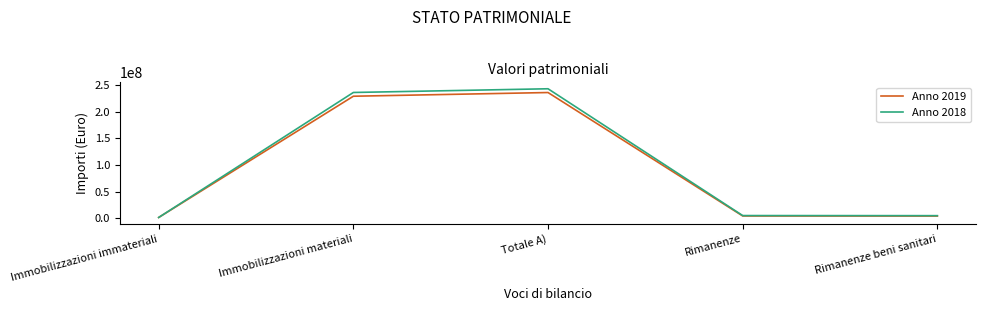

How many lines are shown in the chart?

2